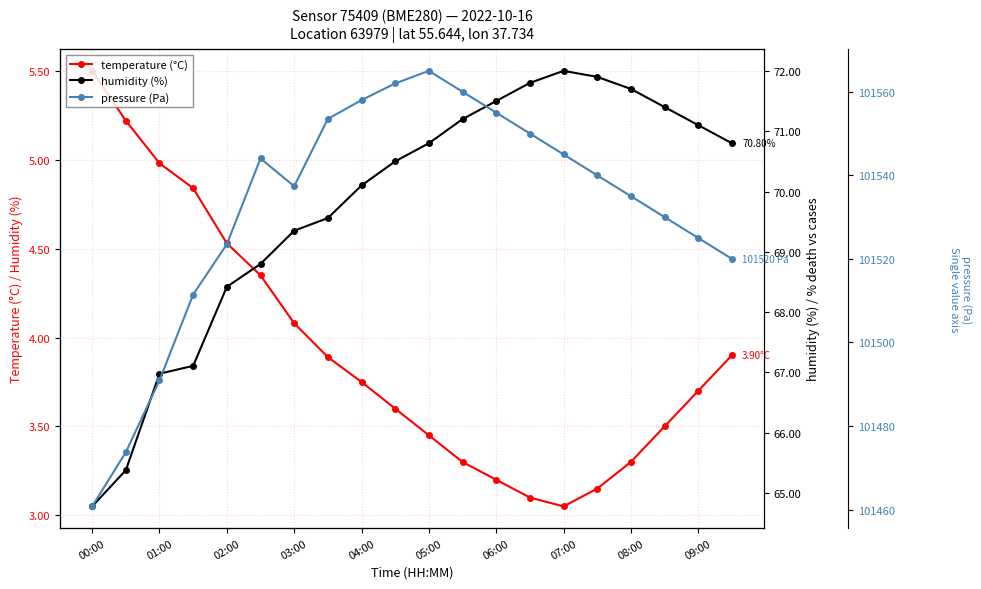

True or false: temperature (°C) has more than 2 points higher than both neighbors.

False